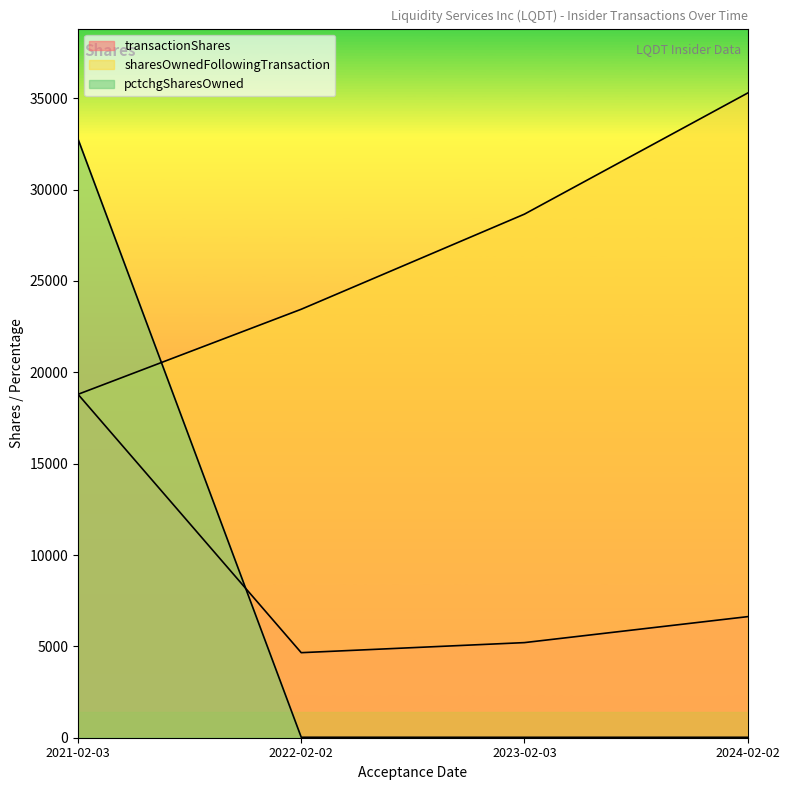

How many data points in pctchgSharesOwned are less than 25?

2